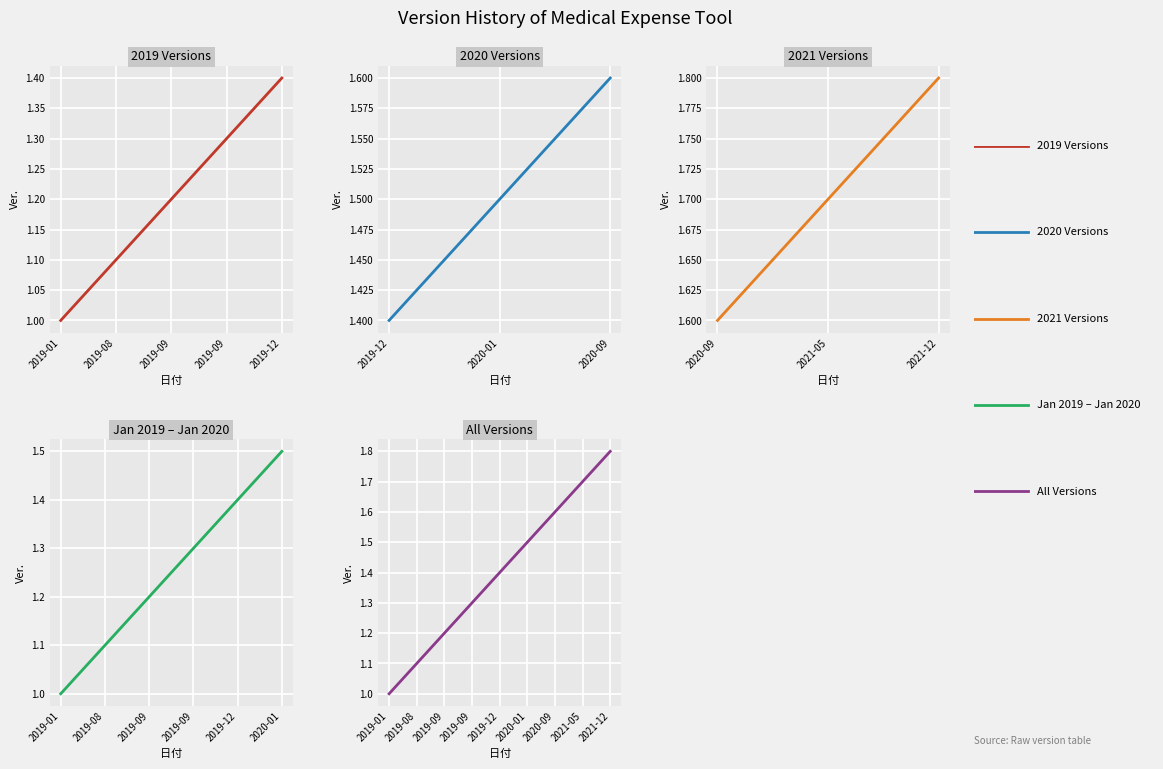

What position from the left is 2021-05-14?

8